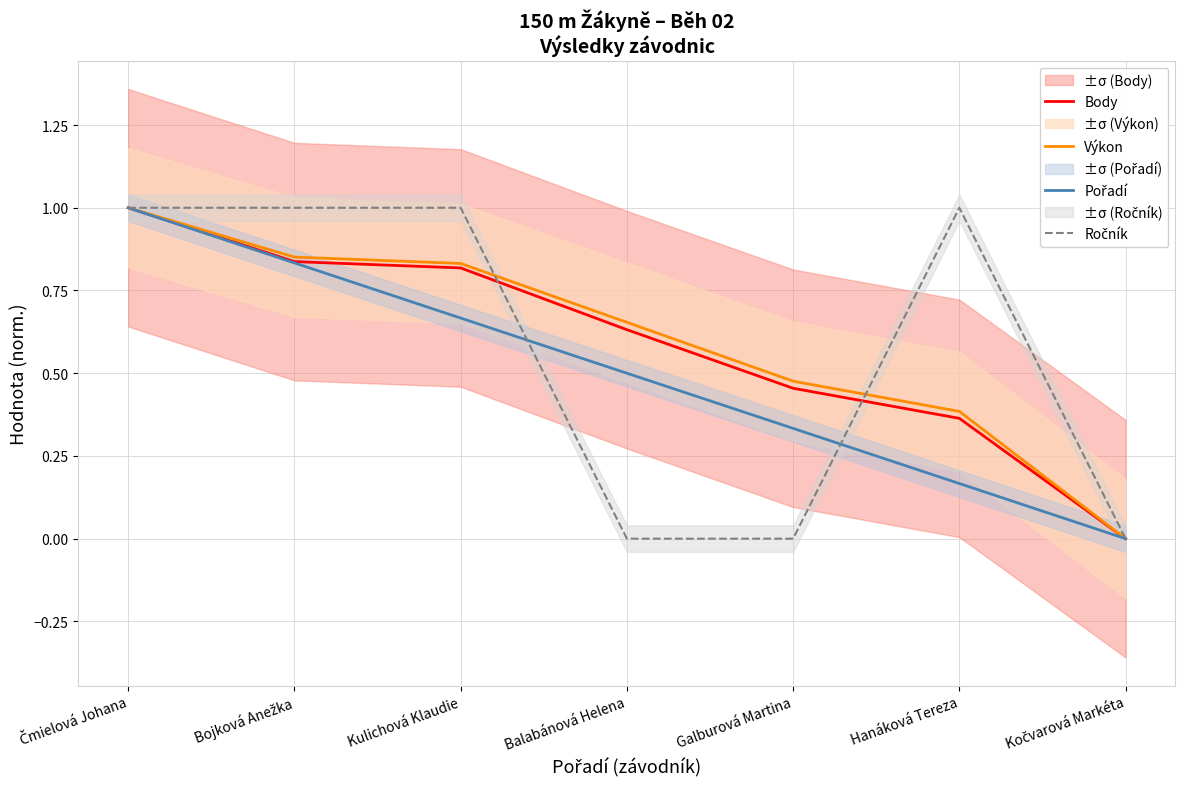

How many categories are shown in the chart?

7